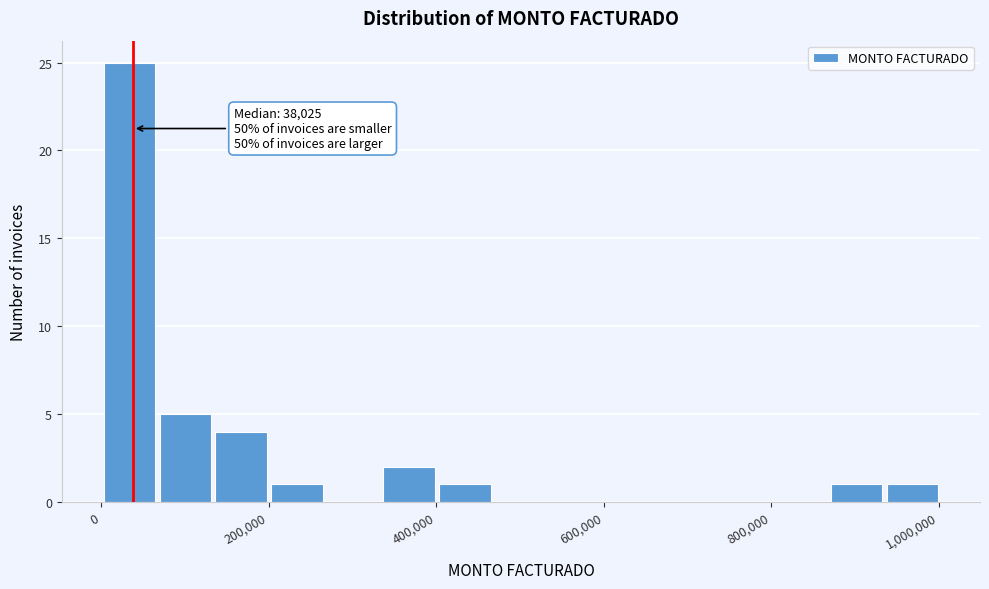

Read against the x-axis, roughly where is the centre of the tallest bar?

40000